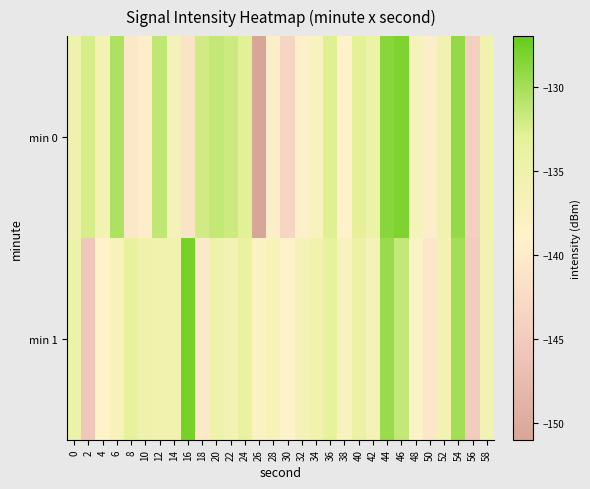

Reading right to left, extract all data points from this chart.

min 0: 58=-135.5	56=-144.3	54=-129.2	52=-135.7	50=-139.7	48=-137.1	46=-128.2	44=-128.6	42=-134.6	40=-132.9	38=-138.9	36=-132.7	34=-137.6	32=-139.4	30=-143.3	28=-139.6	26=-151.0	24=-132.9	22=-131.8	20=-131.5	18=-132.0	16=-141.3	14=-136.8	12=-131.2	10=-139.7	8=-140.4	6=-130.4	4=-136.1	2=-132.3	0=-135.4
min 1: 58=-136.0	56=-145.0	54=-130.0	52=-136.0	50=-140.5	48=-138.5	46=-131.5	44=-129.5	42=-136.5	40=-134.5	38=-137.5	36=-133.5	34=-135.5	32=-136.5	30=-139.0	28=-137.0	26=-138.0	24=-134.0	22=-136.0	20=-135.0	18=-140.4	16=-127.9	14=-135.6	12=-135.6	10=-135.1	8=-133.7	6=-137.0	4=-138.6	2=-145.5	0=-134.8